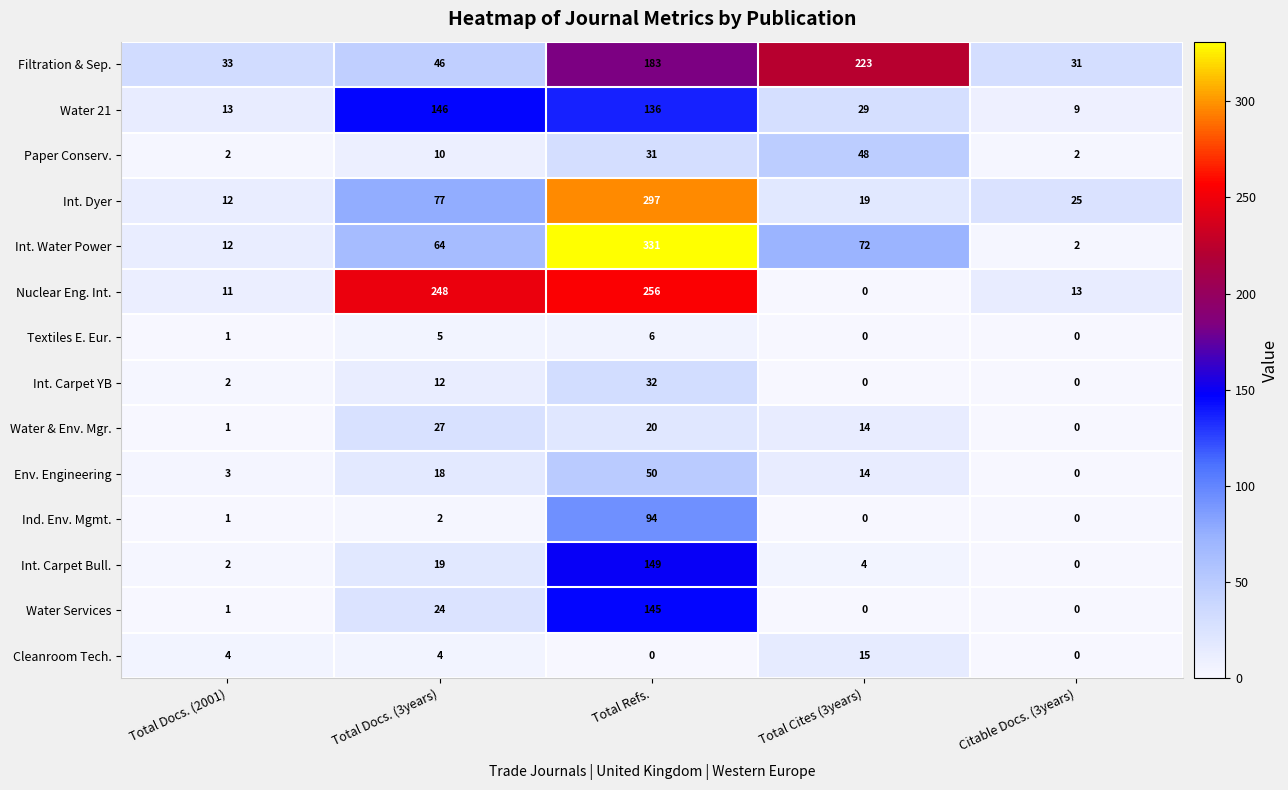

What is the total value across all series at Total Cites (3years)?

438